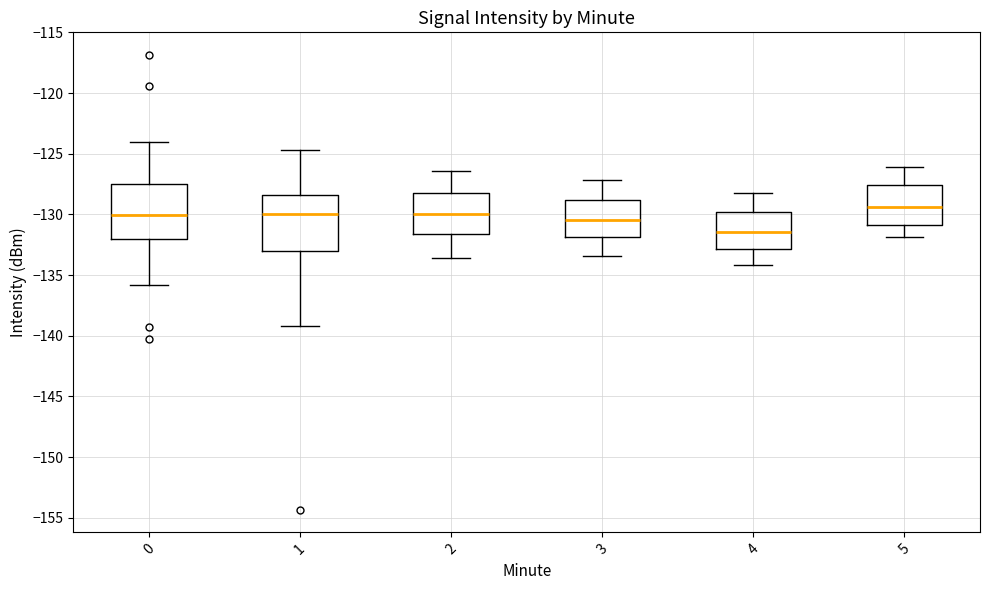

Reading left to right, transcribe this box plot: for each box, give where its median line is, the range the box spans, and where its two whiskers end, as read against the y-axis. The values are not printed on the chart, so give them approximately, as read against the axis.

0: median -130.0, box -132.0 to -127.5, whiskers -136.0 to -124.0
1: median -130.0, box -133.0 to -128.5, whiskers -139.0 to -124.5
2: median -130.0, box -131.5 to -128.0, whiskers -133.5 to -126.5
3: median -130.5, box -132.0 to -129.0, whiskers -133.5 to -127.0
4: median -131.5, box -133.0 to -130.0, whiskers -134.0 to -128.0
5: median -129.5, box -131.0 to -127.5, whiskers -132.0 to -126.0